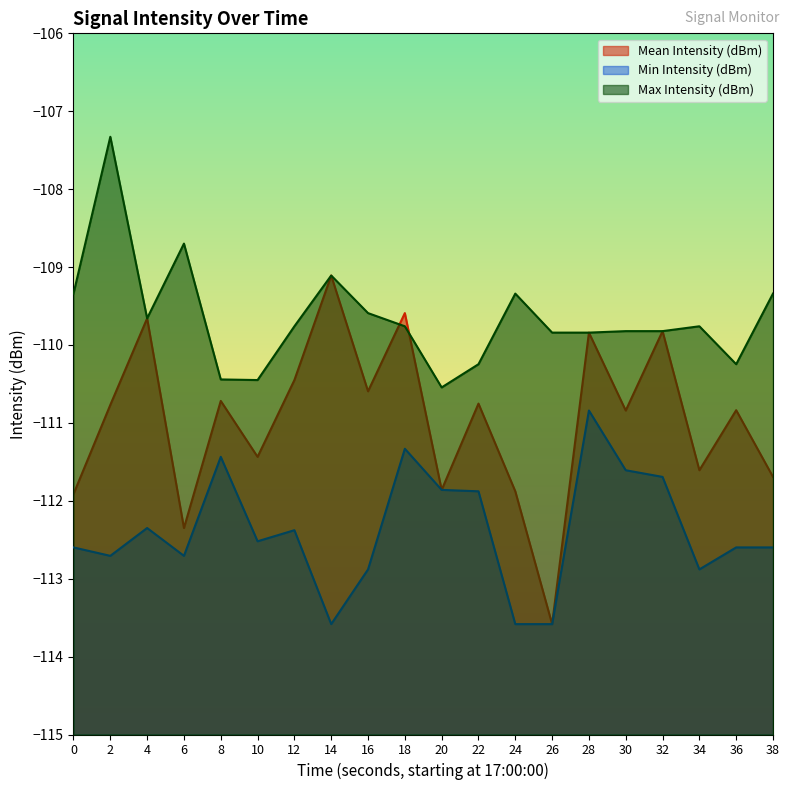

Rank the series by their maximum value, from lowest to highest.

Min Intensity (dBm), Mean Intensity (dBm), Max Intensity (dBm)